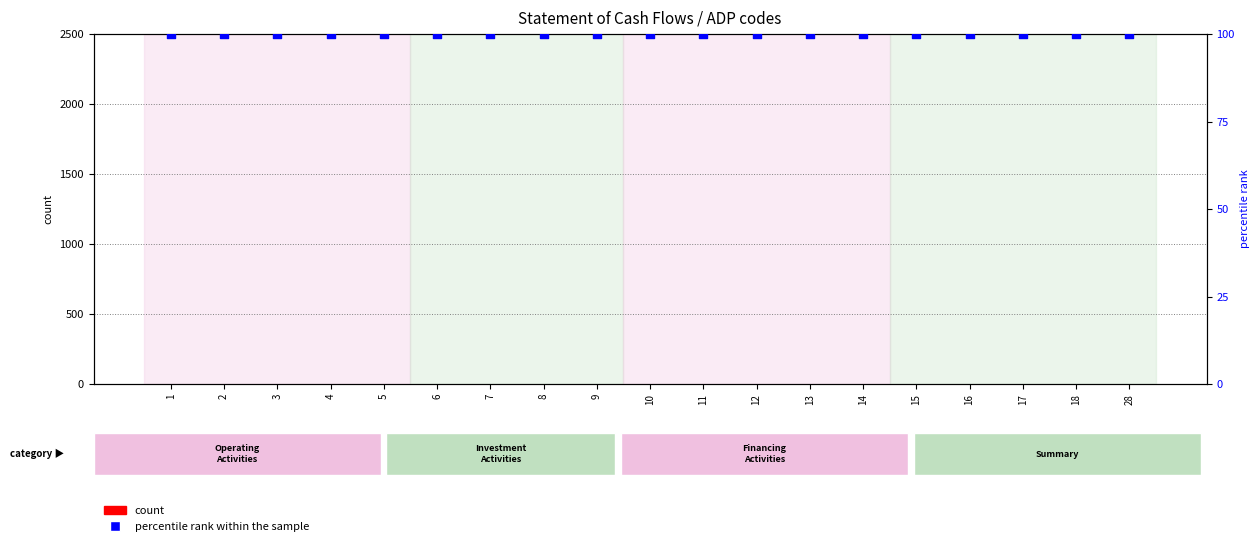

Which series has the widest spread of Y values?

count